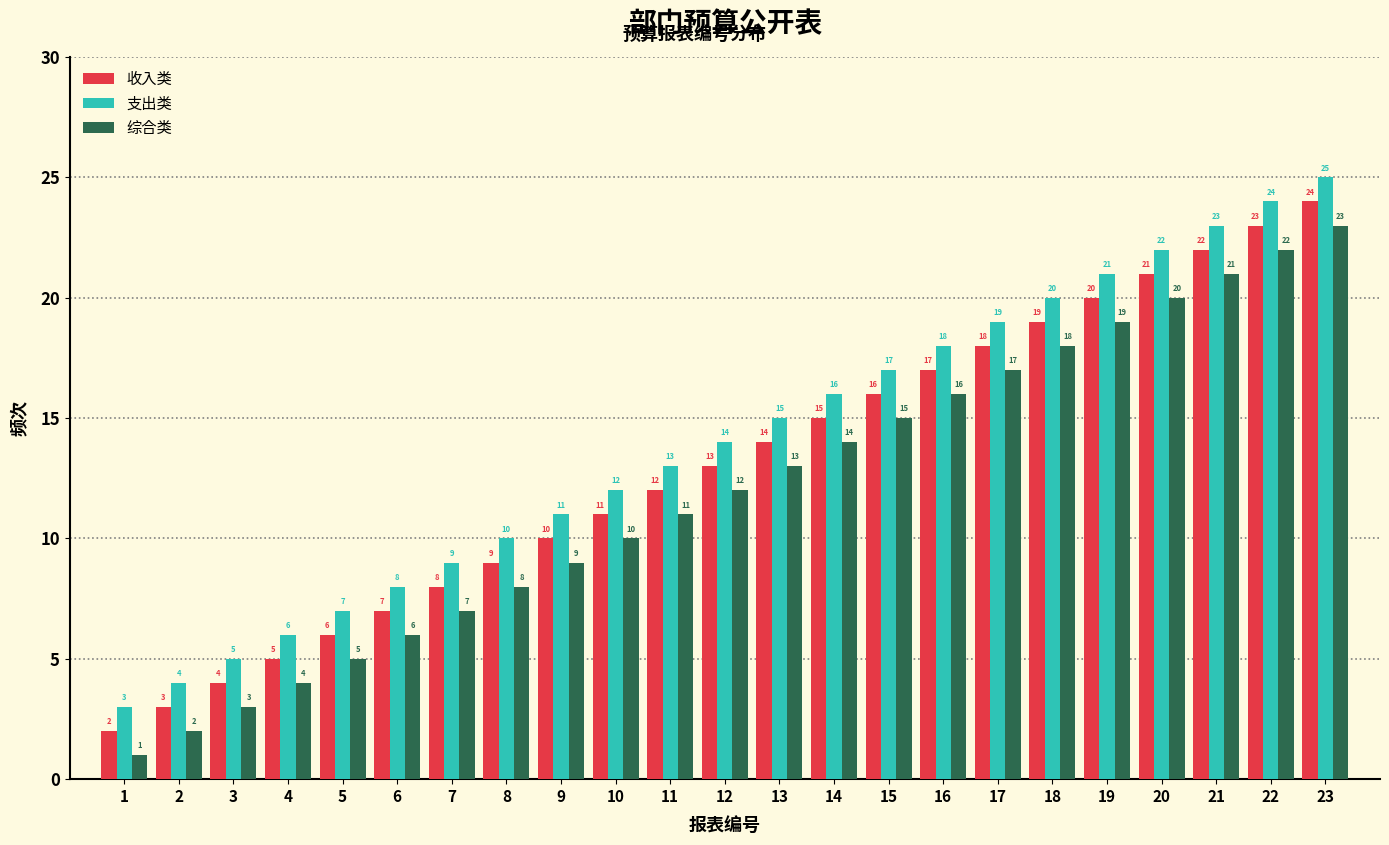

Reading left to right, transcribe all the data shown in this chart.

收入类: 1=2	2=3	3=4	4=5	5=6	6=7	7=8	8=9	9=10	10=11	11=12	12=13	13=14	14=15	15=16	16=17	17=18	18=19	19=20	20=21	21=22	22=23	23=24
支出类: 1=3	2=4	3=5	4=6	5=7	6=8	7=9	8=10	9=11	10=12	11=13	12=14	13=15	14=16	15=17	16=18	17=19	18=20	19=21	20=22	21=23	22=24	23=25
综合类: 1=1	2=2	3=3	4=4	5=5	6=6	7=7	8=8	9=9	10=10	11=11	12=12	13=13	14=14	15=15	16=16	17=17	18=18	19=19	20=20	21=21	22=22	23=23